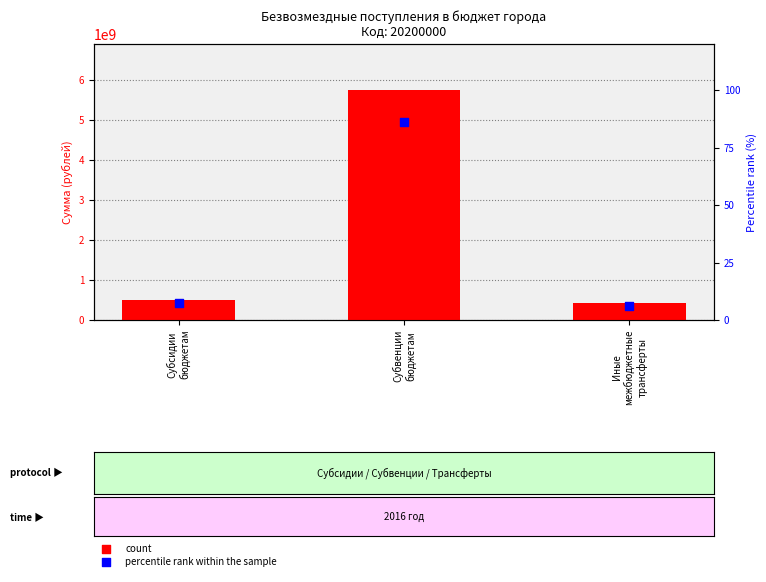

Which series has the widest spread of Y values?

count